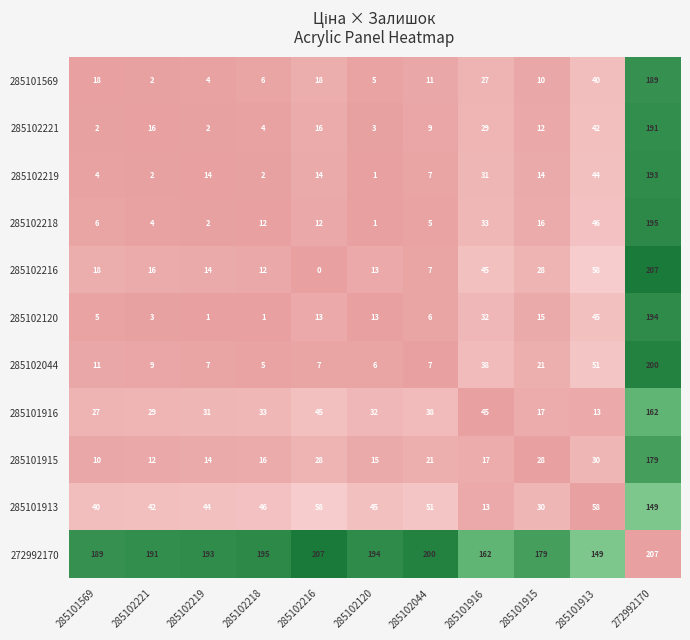

What is the sum of the 285101915 values at 272992170 and 285101569?

189